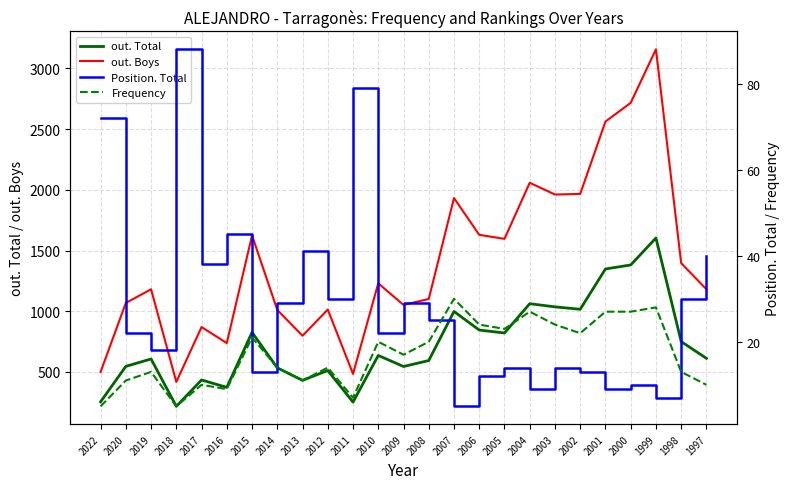

Rank the categories by Position. Total value from lowest to highest.

2007, 1999, 2004, 2001, 2000, 2006, 2015, 2002, 2005, 2003, 2019, 2020, 2010, 2008, 2014, 2009, 2012, 1998, 2017, 1997, 2013, 2016, 2022, 2011, 2018